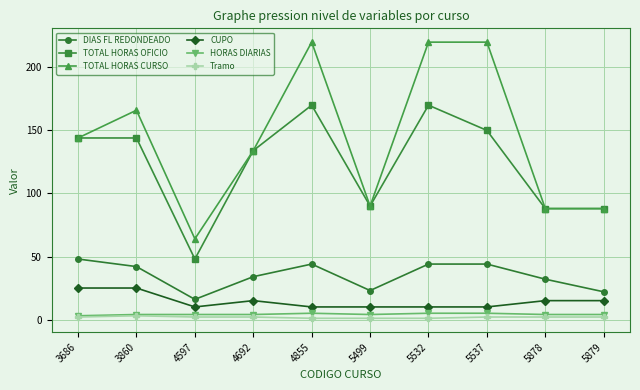

What are all the series names shown in the legend?

DIAS FL REDONDEADO, TOTAL HORAS OFICIO, TOTAL HORAS CURSO, CUPO, HORAS DIARIAS, Tramo